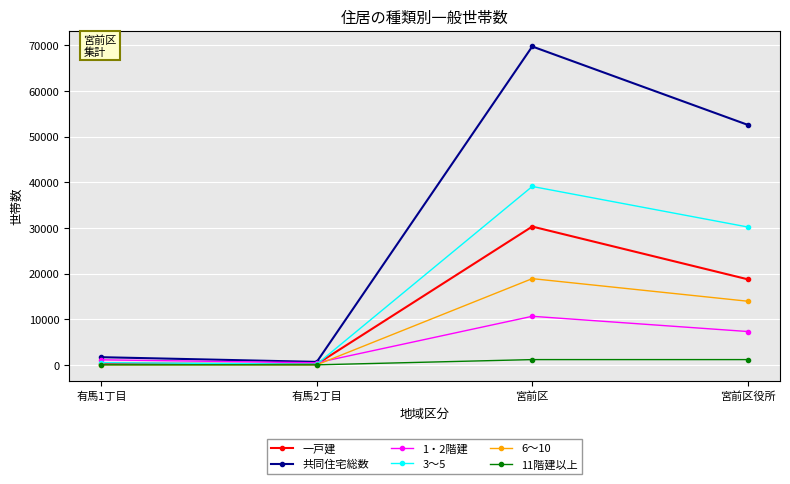

Between 有馬1丁目 and 宮前区役所, which series saw the biggest shift?

共同住宅総数